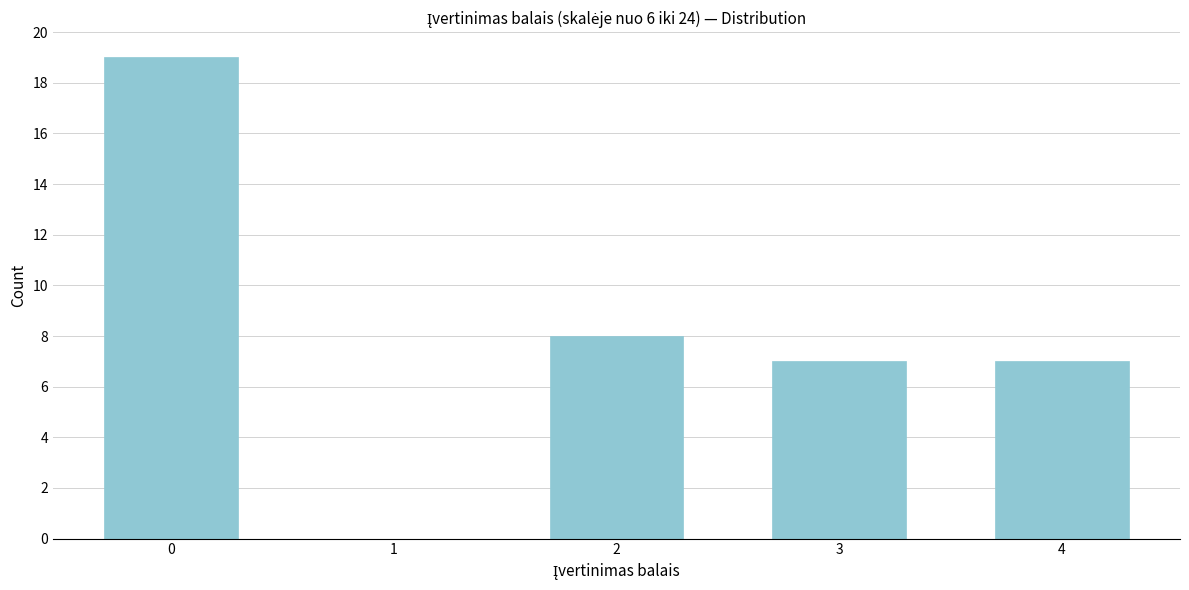

Reading left to right, what are all the values shown in this chart?

0=19	1=0	2=8	3=7	4=7